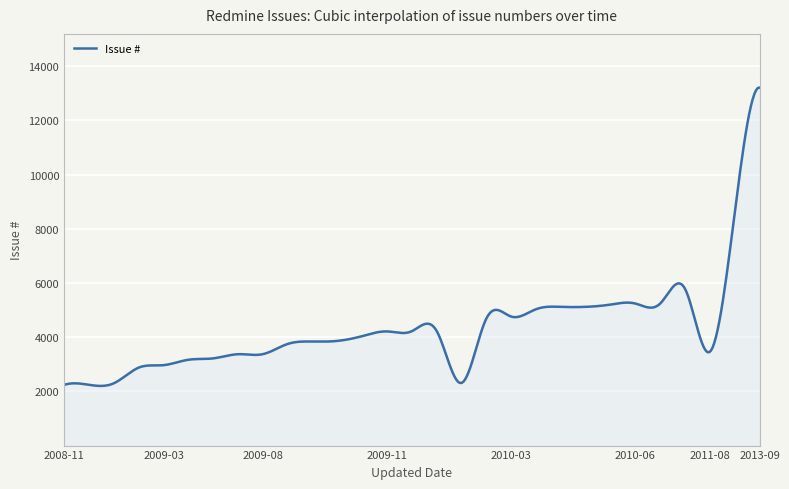

What is the minimum value shown in the chart?

2202.1